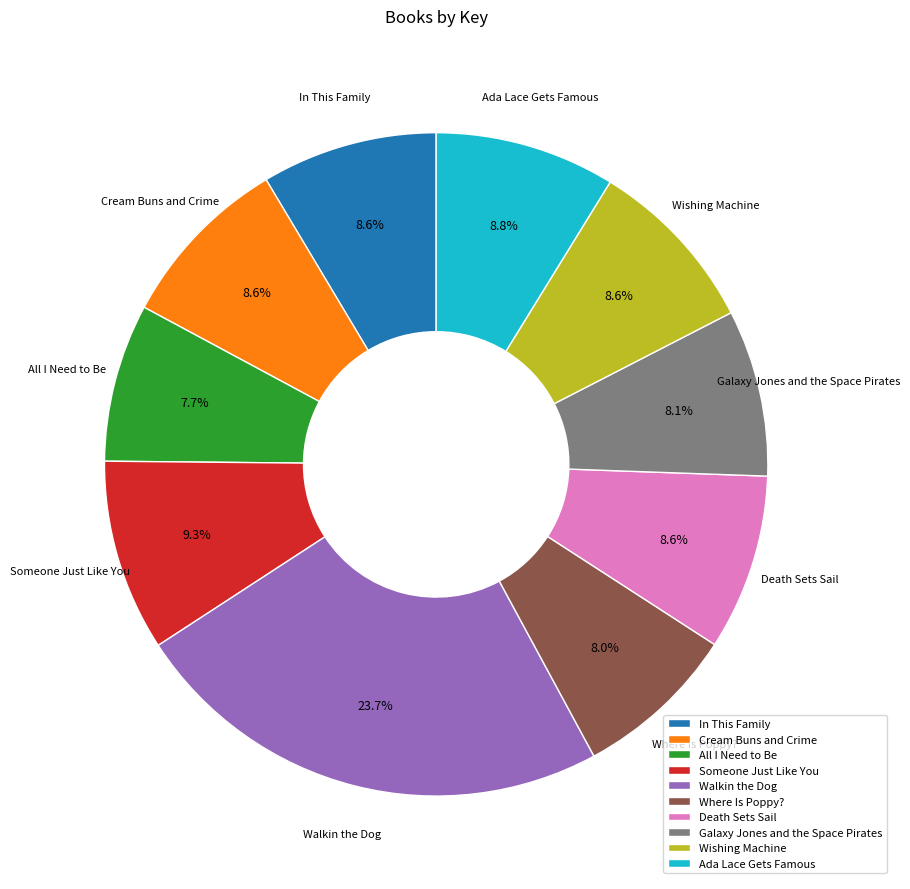

Which slice is the largest?

Walkin the Dog